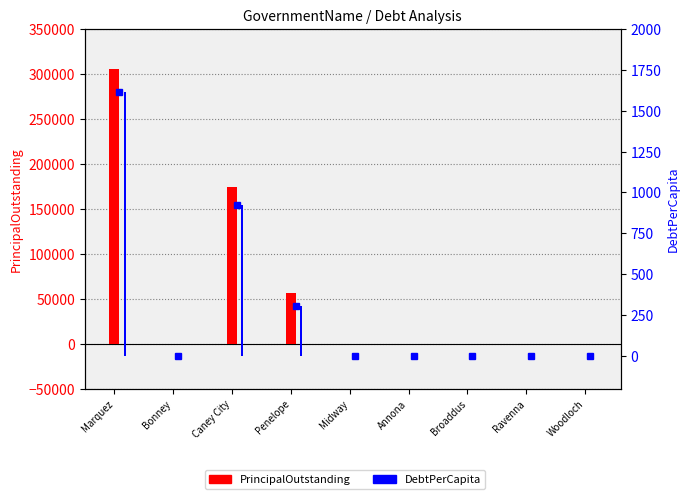

What is the average value of the DebtPerCapita (marker) series?

316.4